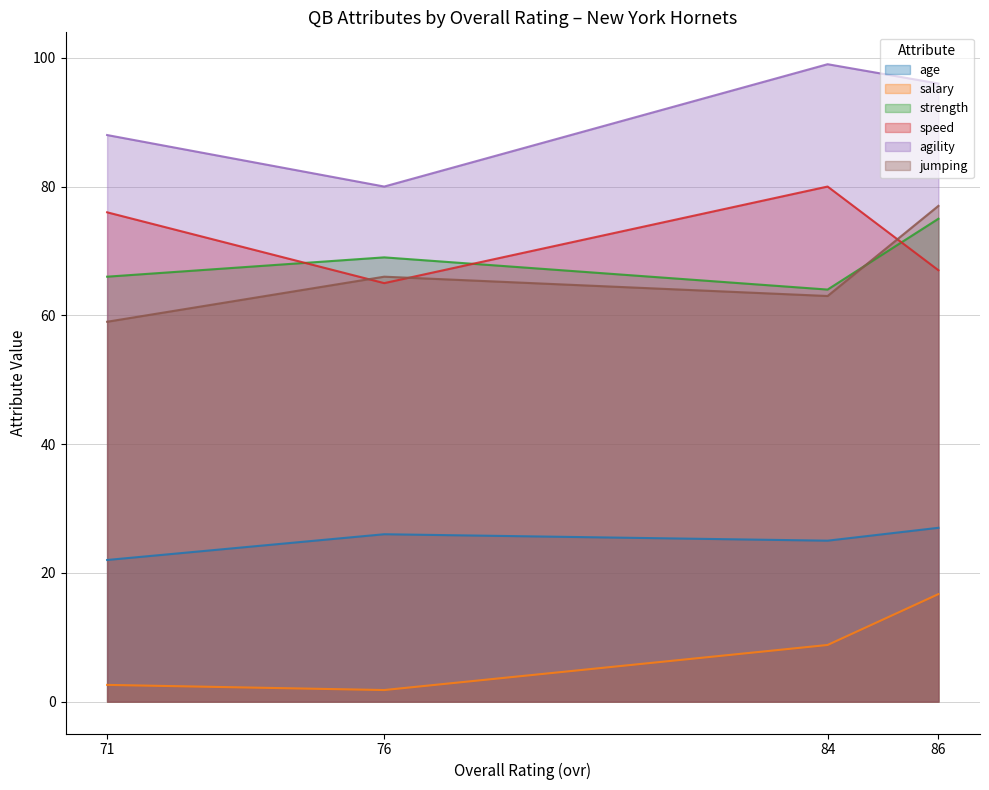

At which category does jumping reach its first local peak?

76